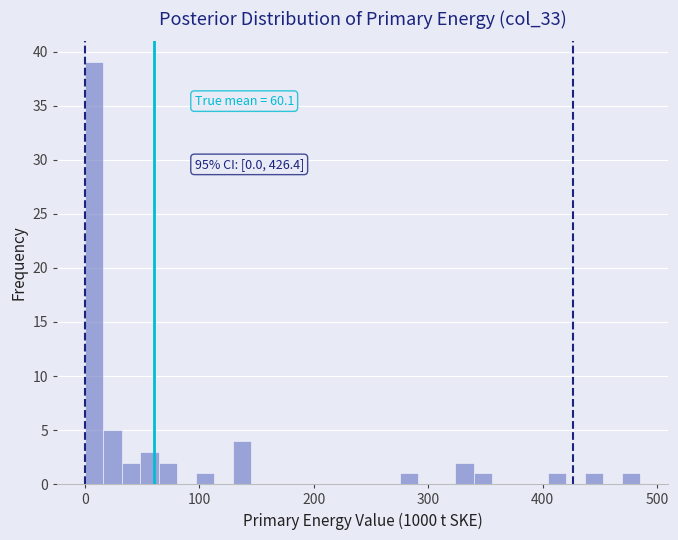

Around what value on the x-axis is the tallest bar? Give the approximate position of its centre, as read against the axis.

10